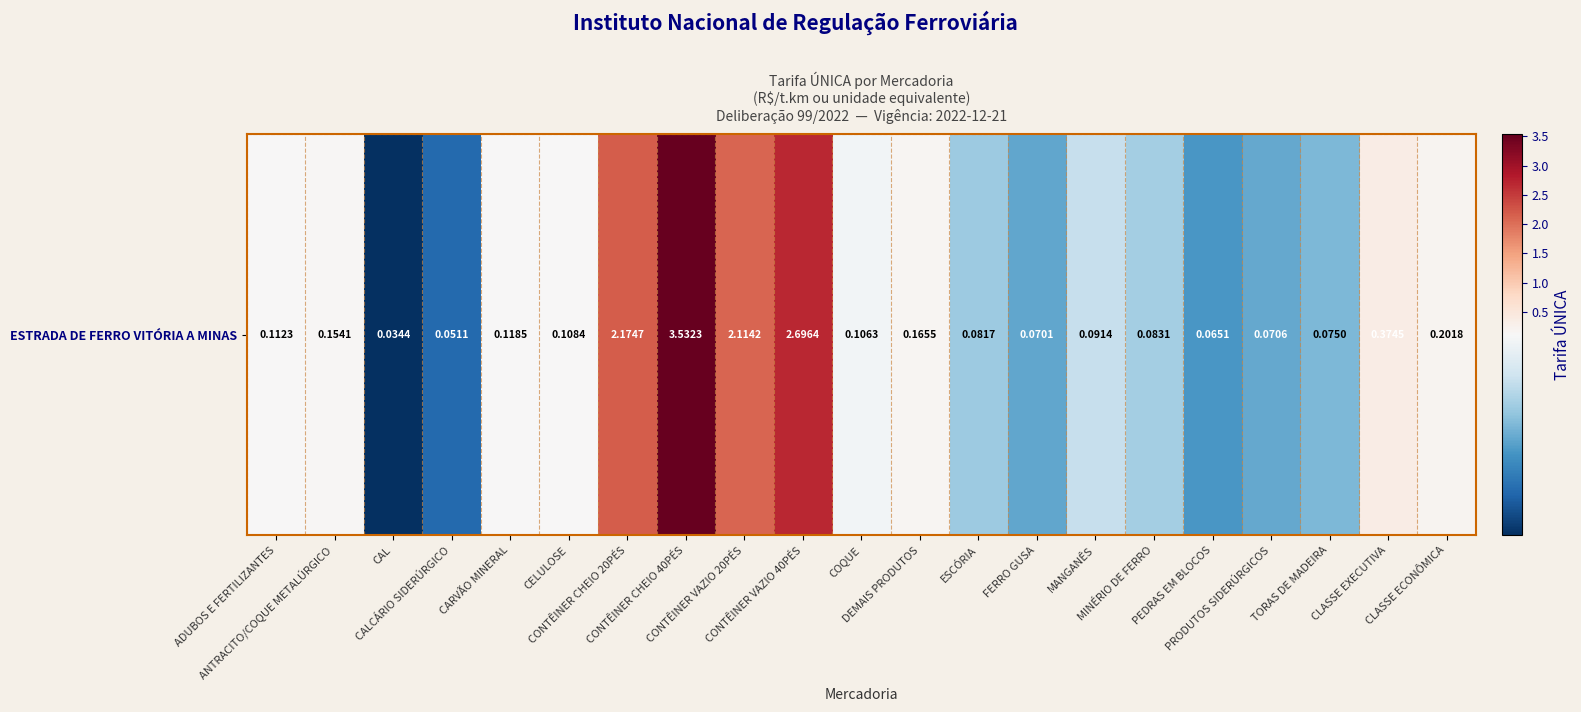

List the labels in order of value, smallest first.

CAL, CALCÁRIO SIDERÚRGICO, PEDRAS EM BLOCOS, FERRO GUSA, PRODUTOS SIDERÚRGICOS, TORAS DE MADEIRA, ESCÓRIA, MINÉRIO DE FERRO, MANGANÊS, COQUE, CELULOSE, ADUBOS E FERTILIZANTES, CARVÃO MINERAL, ANTRACITO/COQUE METALÚRGICO, DEMAIS PRODUTOS, CLASSE ECONÔMICA, CLASSE EXECUTIVA, CONTÊINER VAZIO 20PÉS, CONTÊINER CHEIO 20PÉS, CONTÊINER VAZIO 40PÉS, CONTÊINER CHEIO 40PÉS